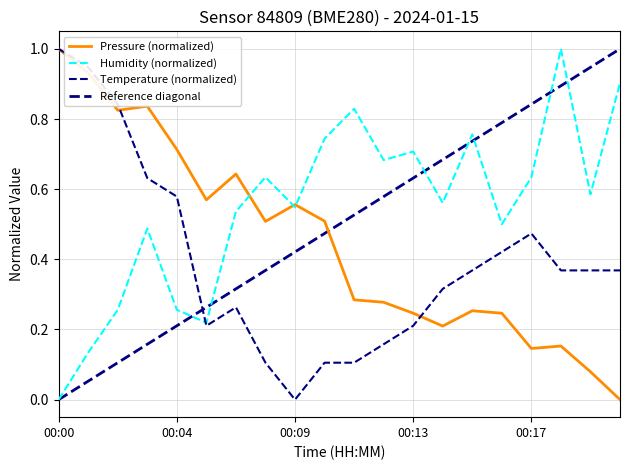

Reading left to right, extract all data points from this chart.

pressure: 00:00=1.0	00:01=0.9	00:02=0.8	00:03=0.8	00:04=0.7	00:05=0.6	00:07=0.6	00:08=0.5	00:09=0.6	00:10=0.5	00:11=0.3	00:12=0.3	00:13=0.2	00:14=0.2	00:15=0.3	00:16=0.2	00:17=0.1	00:18=0.2	00:19=0.1	00:20=0.0
temperature: 00:00=1.0	00:01=0.9	00:02=0.8	00:03=0.6	00:04=0.6	00:05=0.2	00:07=0.3	00:08=0.1	00:09=0.0	00:10=0.1	00:11=0.1	00:12=0.2	00:13=0.2	00:14=0.3	00:15=0.4	00:16=0.4	00:17=0.5	00:18=0.4	00:19=0.4	00:20=0.4
humidity: 00:00=0.0	00:01=0.1	00:02=0.3	00:03=0.5	00:04=0.3	00:05=0.2	00:07=0.5	00:08=0.6	00:09=0.5	00:10=0.7	00:11=0.8	00:12=0.7	00:13=0.7	00:14=0.6	00:15=0.8	00:16=0.5	00:17=0.6	00:18=1.0	00:19=0.6	00:20=0.9